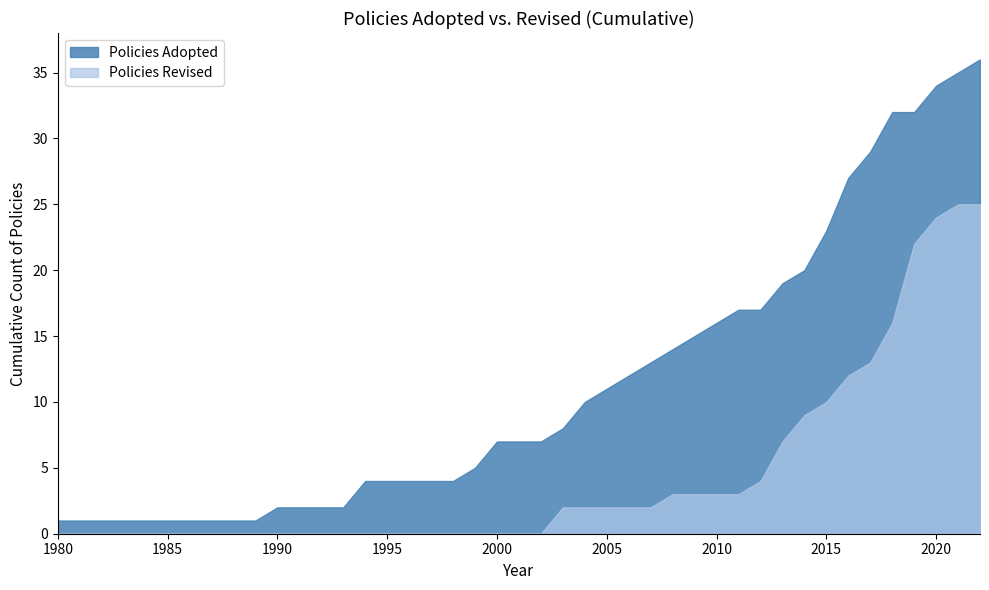

Which series has the largest range (max minus min)?

Policies Adopted